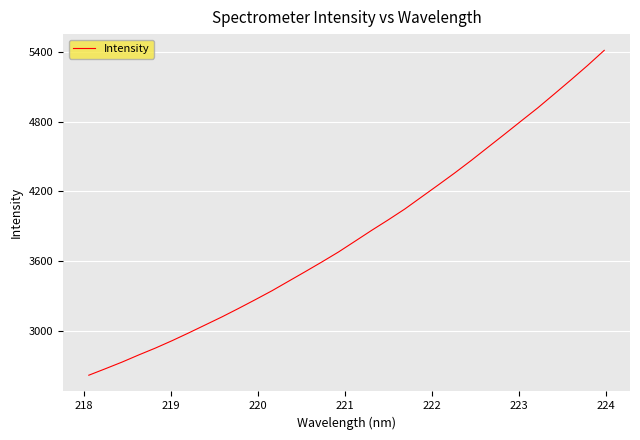

What is the difference between the maximum and minimum values?

2797.8